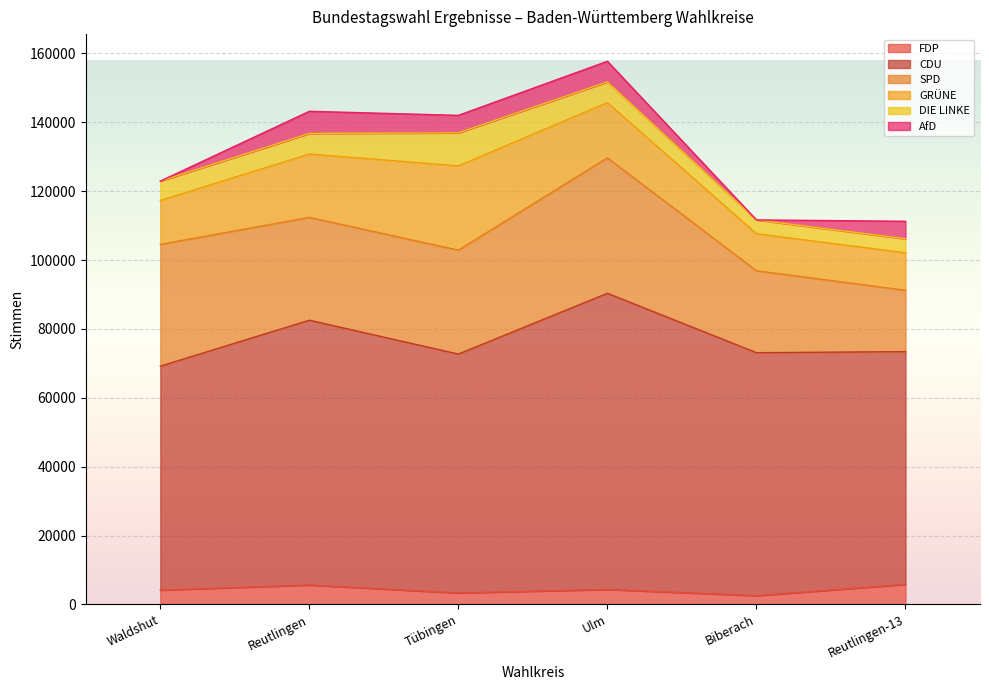

In GRÜNE, how many points are lower than both neighbors (excluding endpoints)?

1